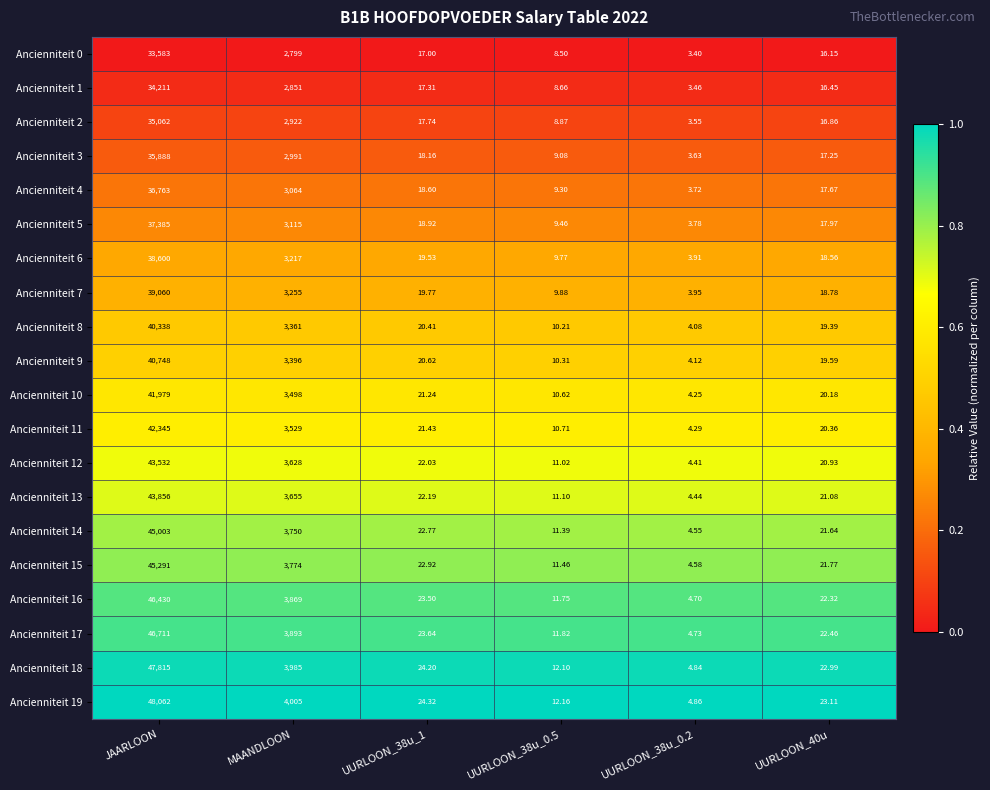

Is the value of Ancienniteit 13 at JAARLOON greater than the value of Ancienniteit 16 at UURLOON_38u_0.2?

Yes